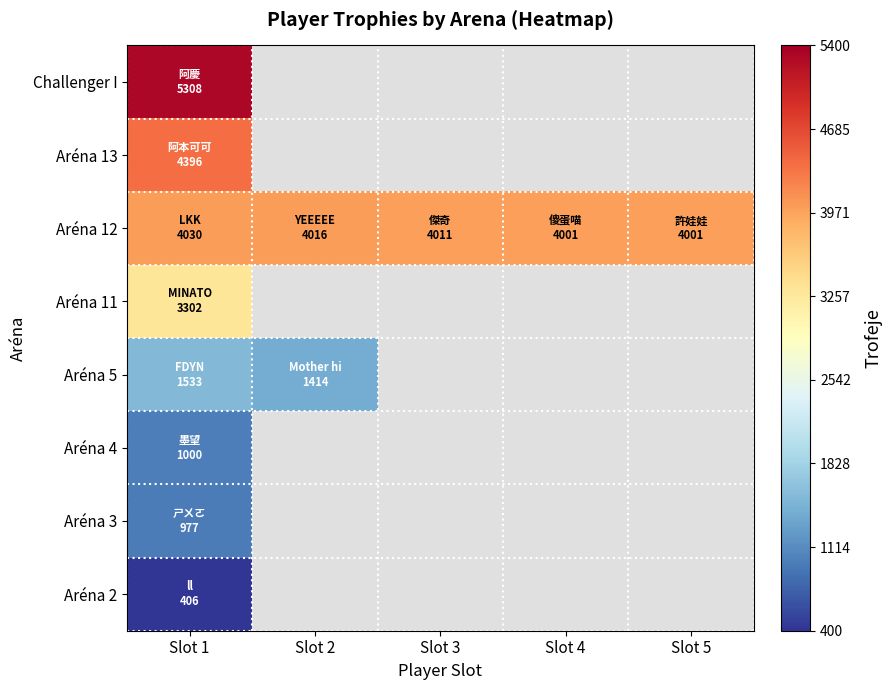

Which category has the lowest value in the Aréna 5 series?

Slot 2